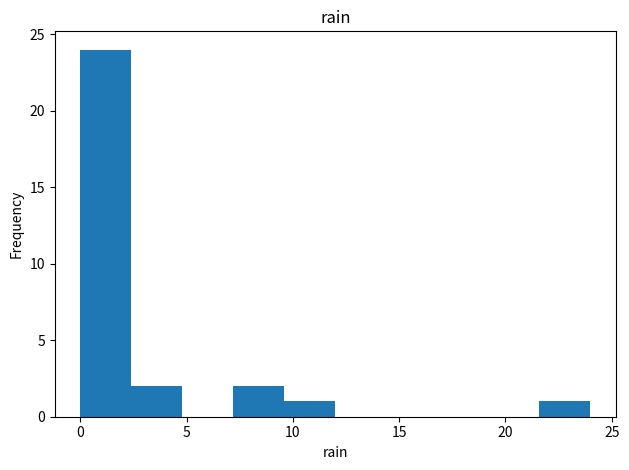

What is the height of the bar covering 2.4 to 4.8 on the x-axis? Neither the bar edges nor the heights are printed on the chart, so give them approximately, as read against the axes.

2